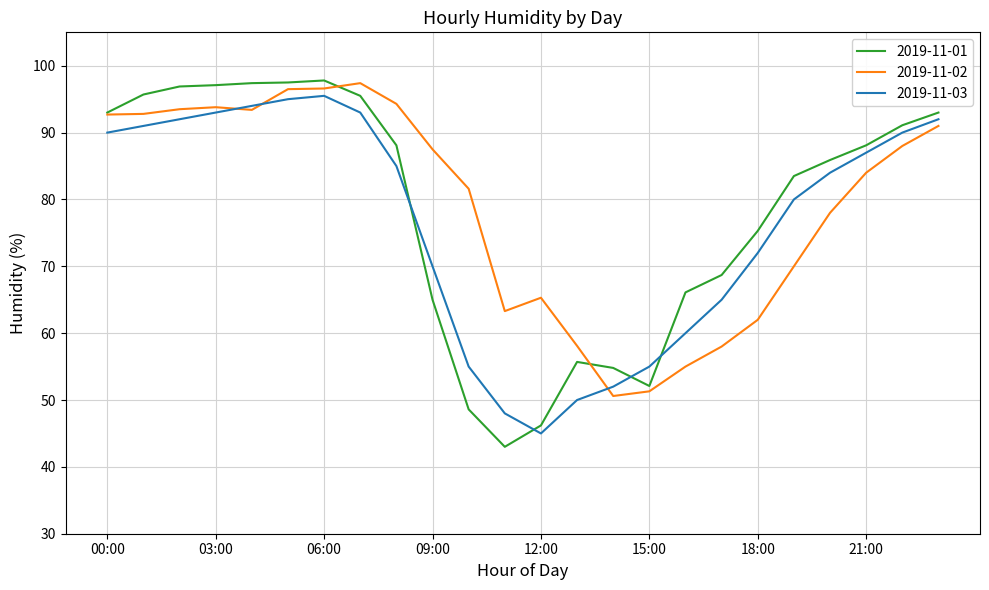

What is the average value of the 2019-11-02 series?

78.9